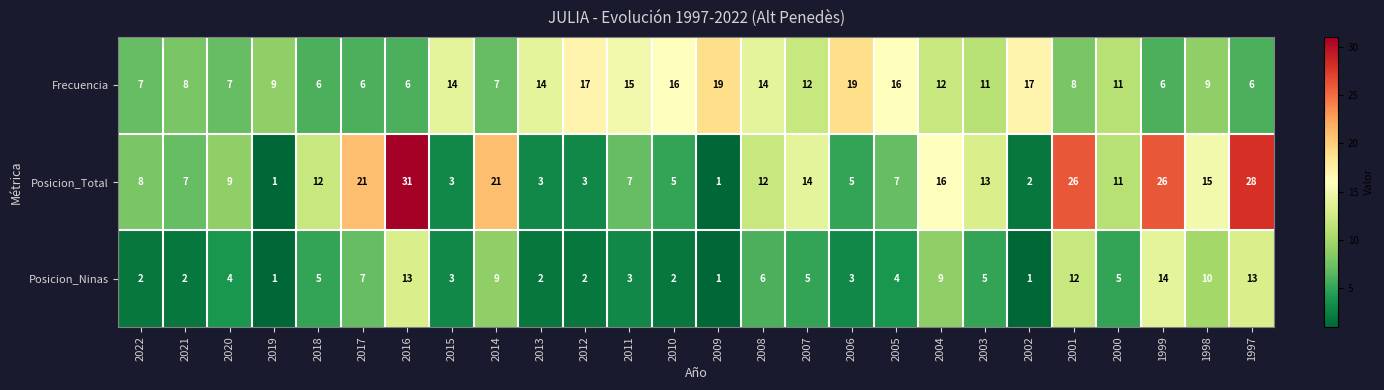

At which label does Posicion_Ninas reach its peak?

1999